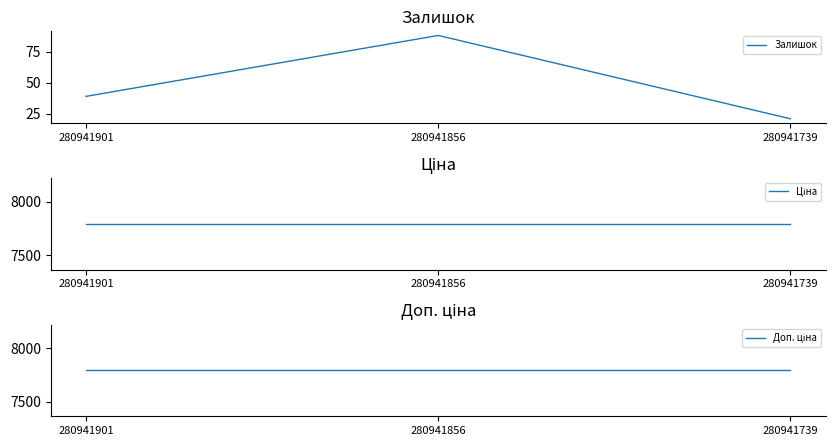

How many categories are shown in the chart?

3